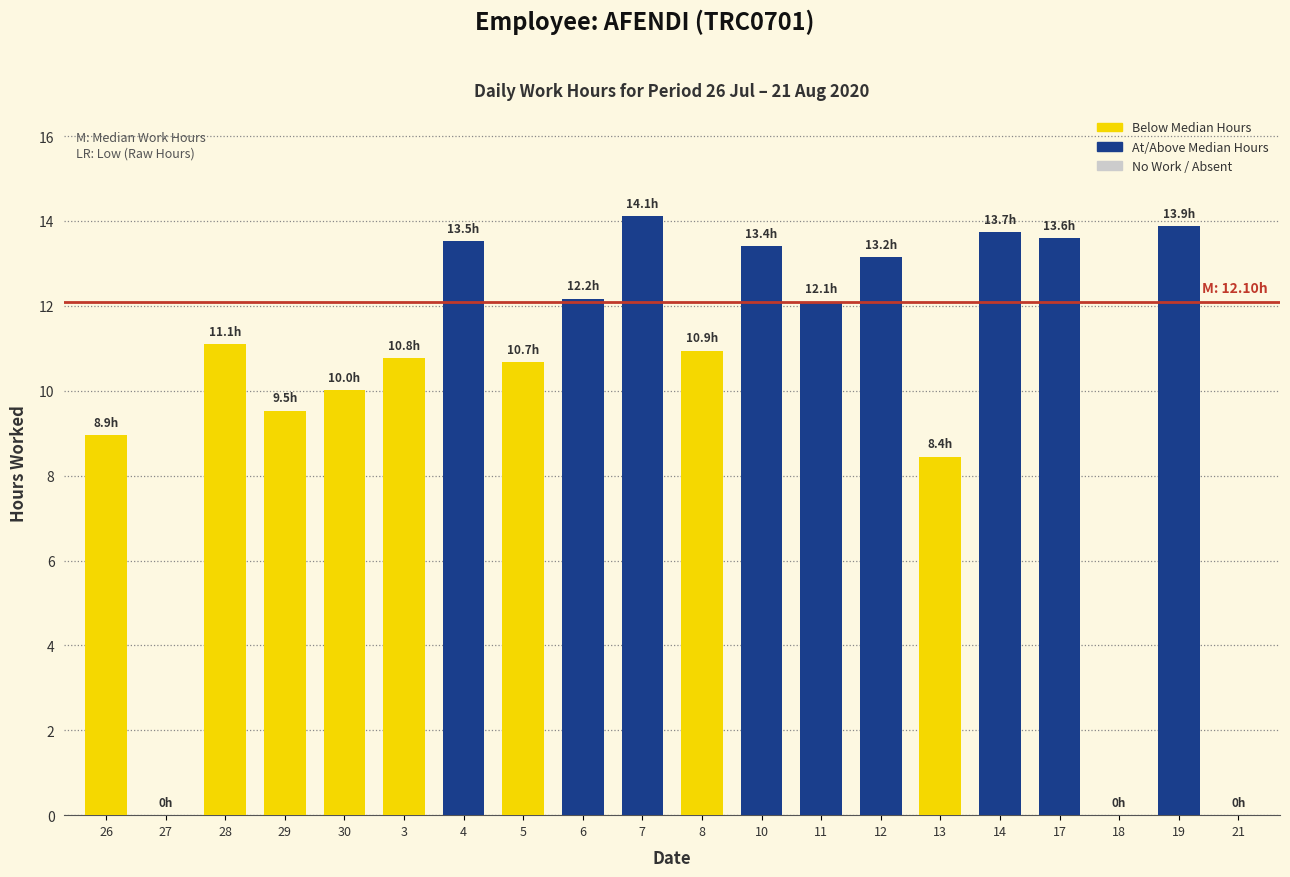

What value does the data have at 6?

12.2